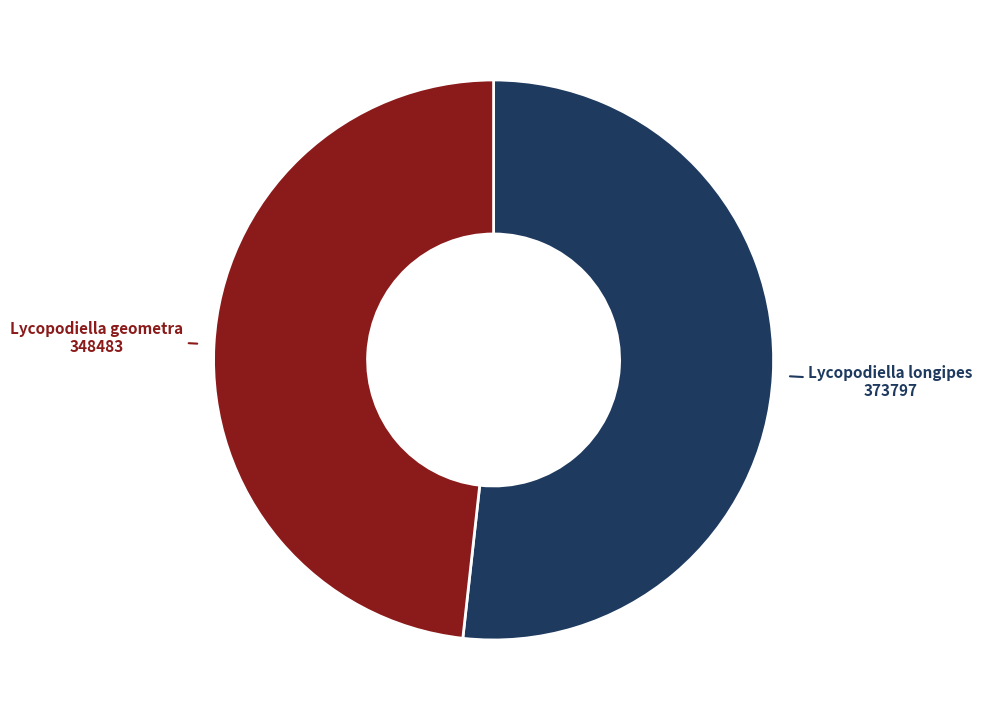

Is there any slice that represents more than half of the pie?

Yes